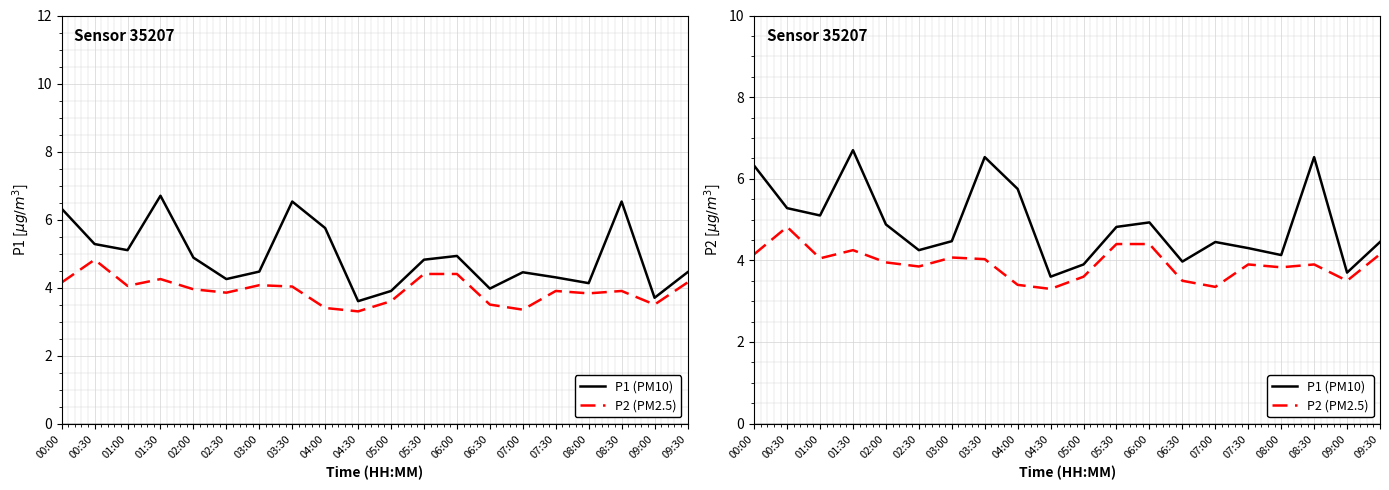

Is the value of P1 (PM10) at 06:00 greater than the value of P2 (PM2.5) at 05:00?

Yes